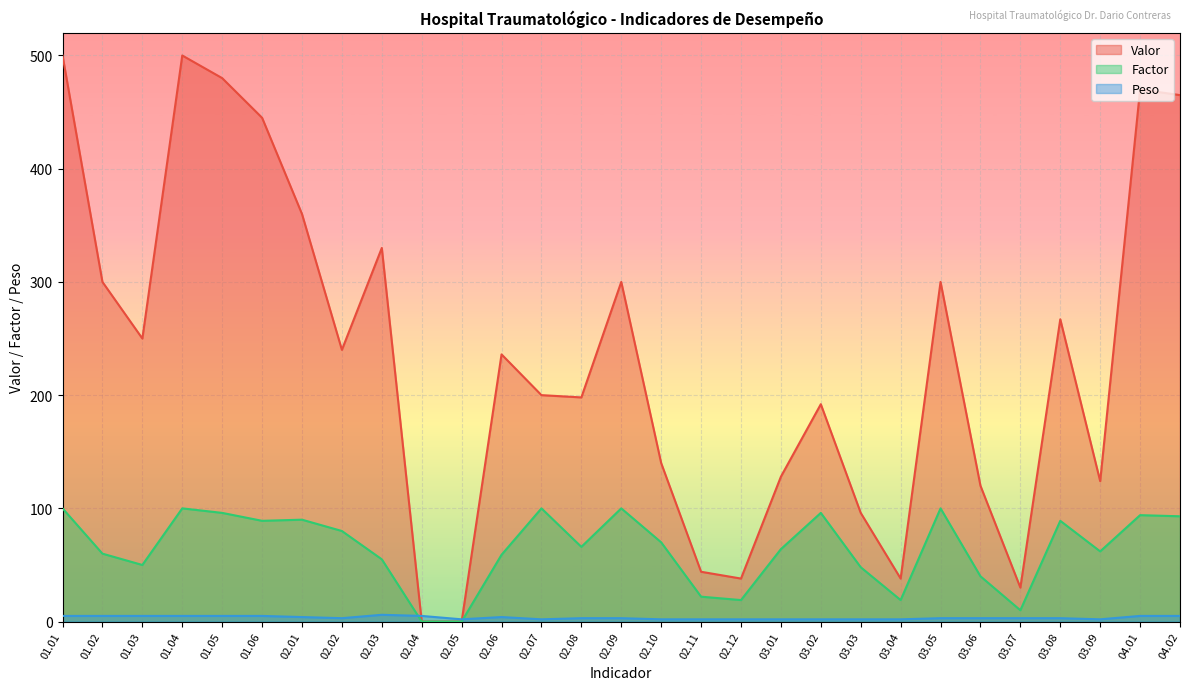

Which category has the highest value in the Factor series?

01.01